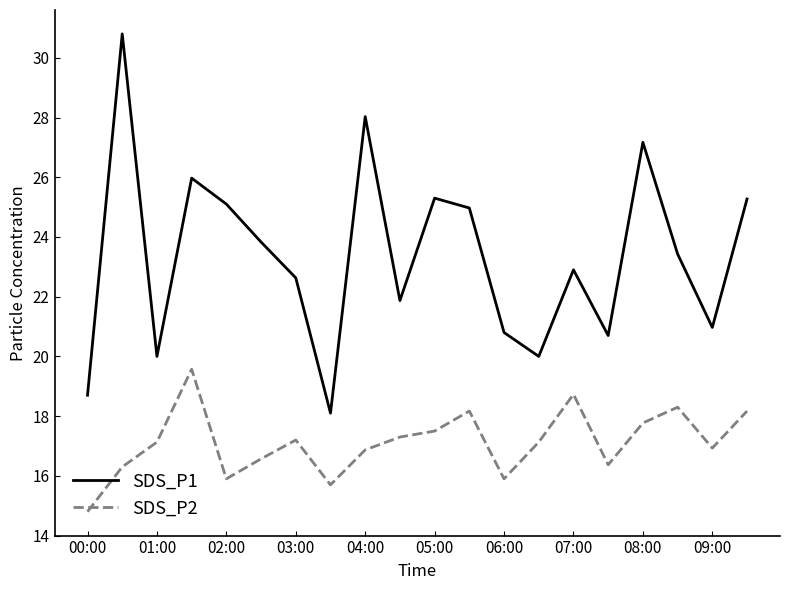

True or false: SDS_P2 and SDS_P1 cross at least once.

False